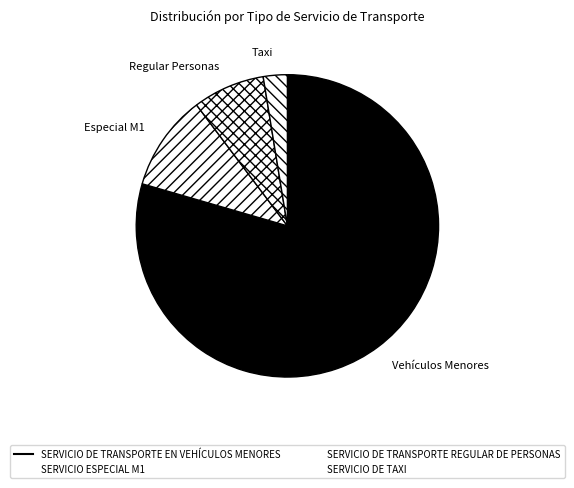

What is the largest slice in the pie chart?

SERVICIO DE TRANSPORTE EN VEHÍCULOS MENORES